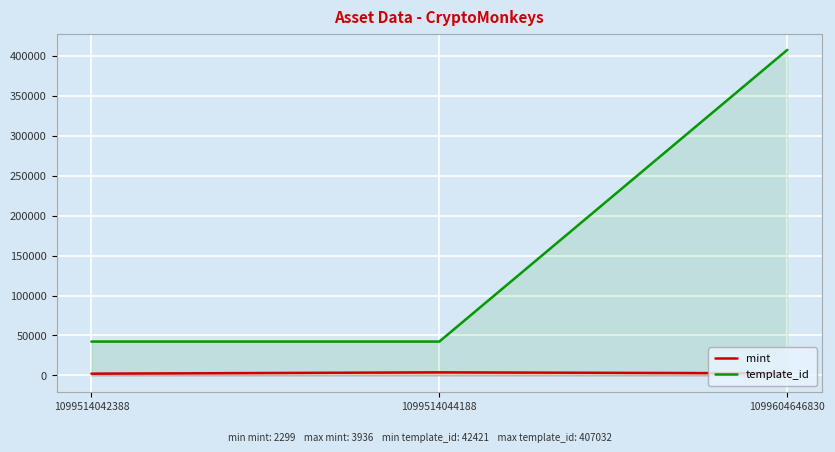

What is the average value of the mint series?

2996